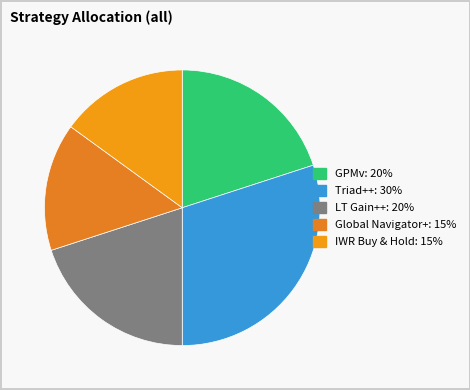

What is the largest slice in the pie chart?

Triad++